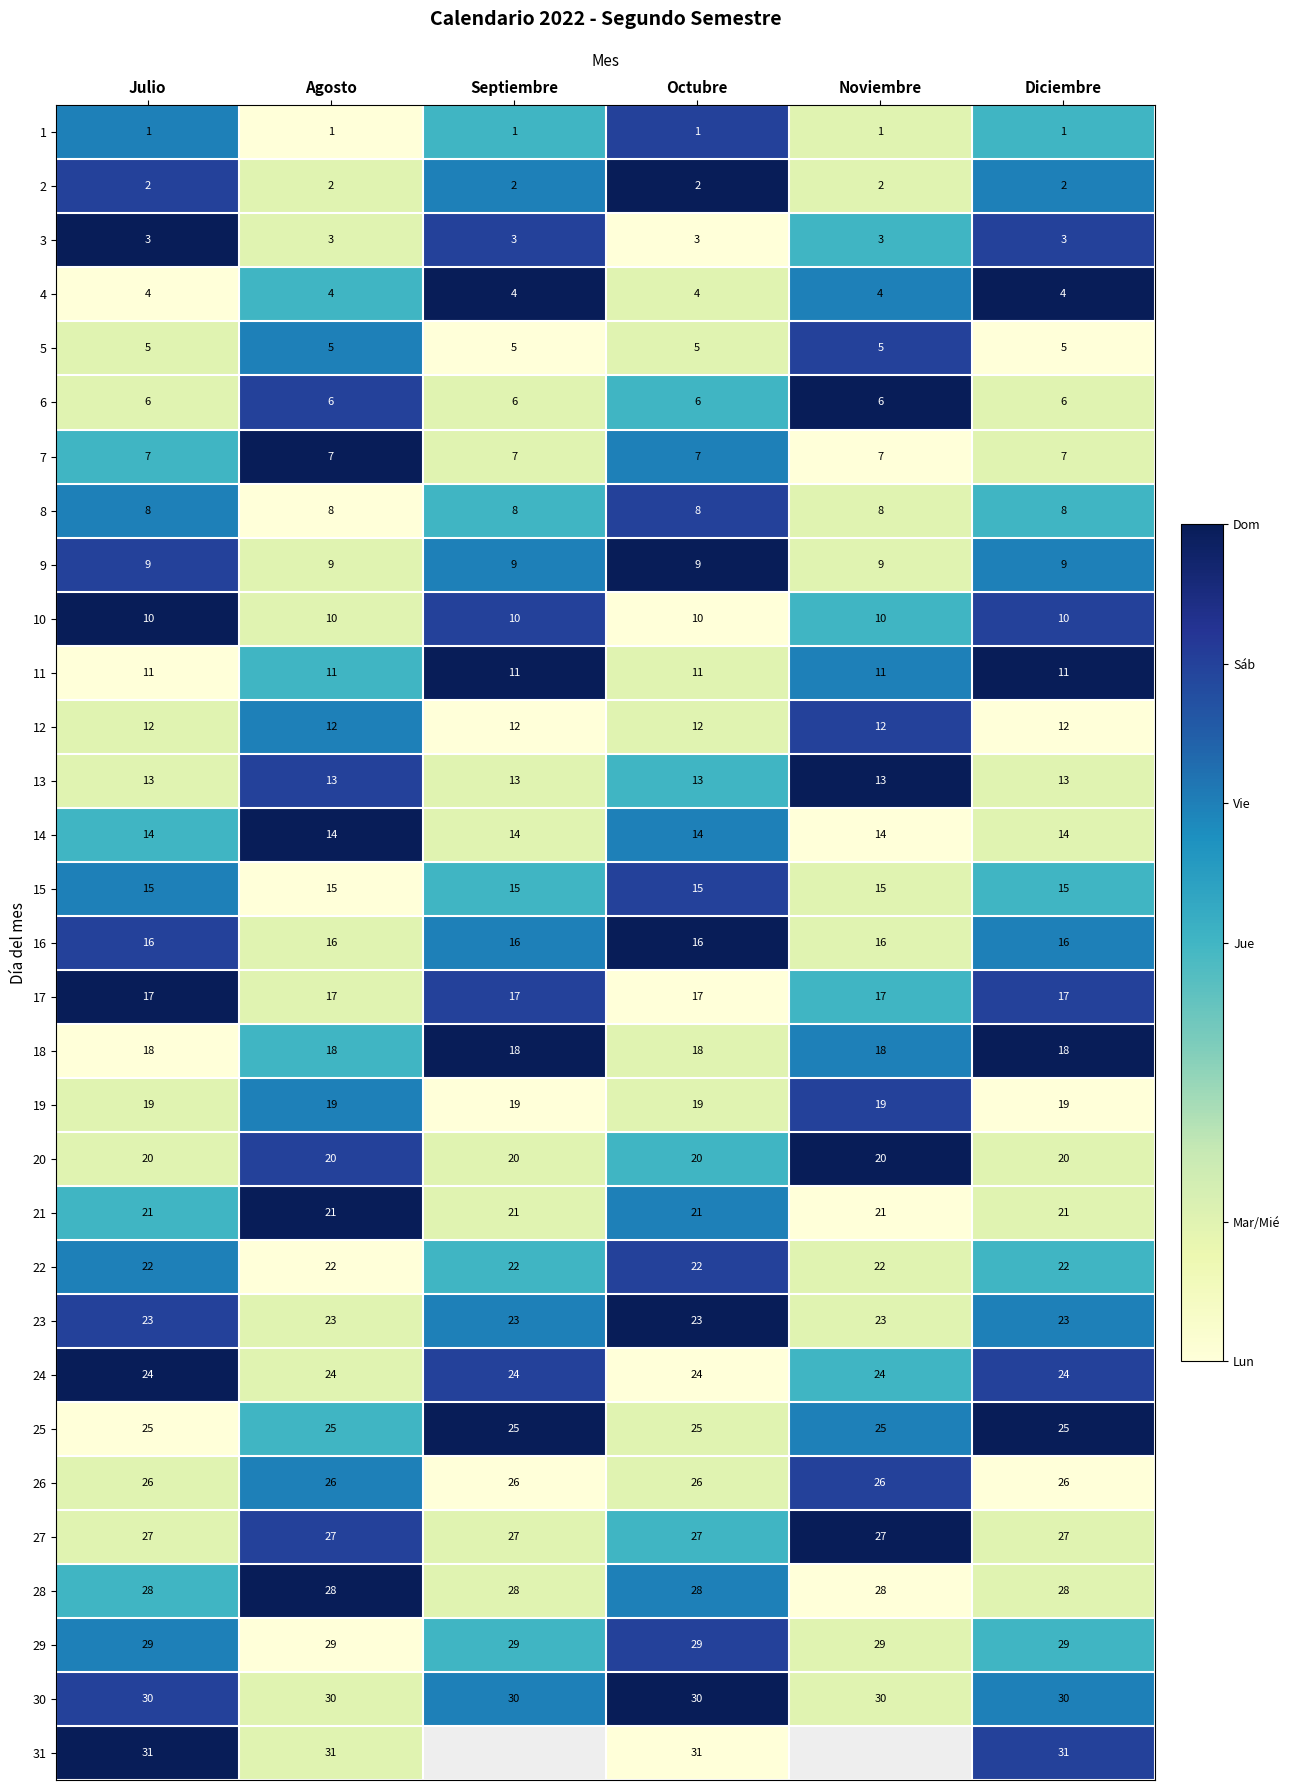

The value of 27 at Octubre is 27. True or false?

True